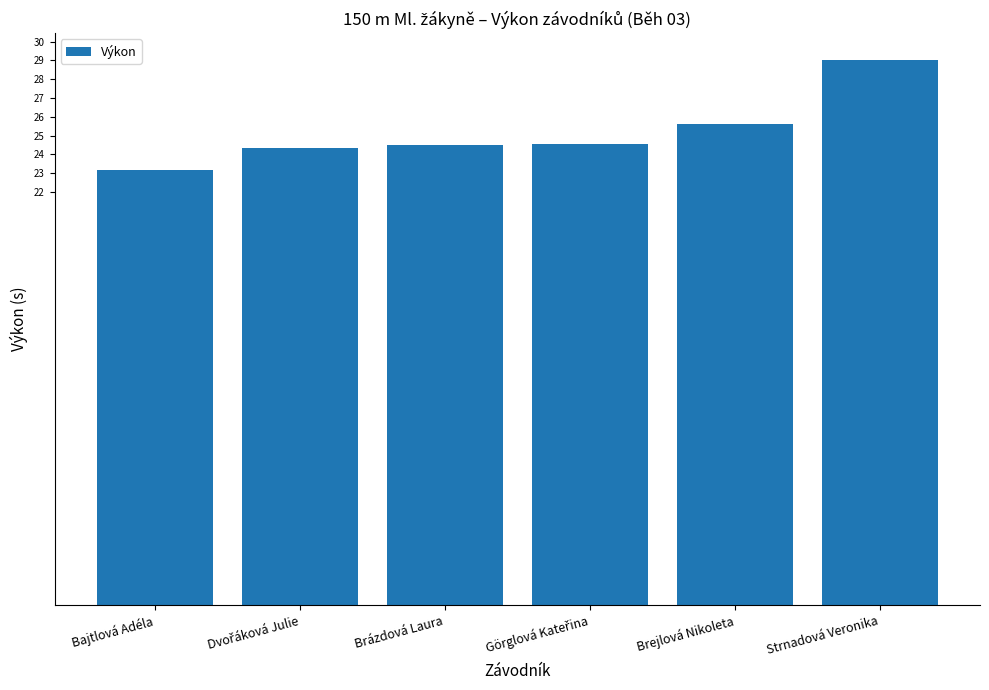

Which label corresponds to the largest value in the chart?

Strnadová Veronika